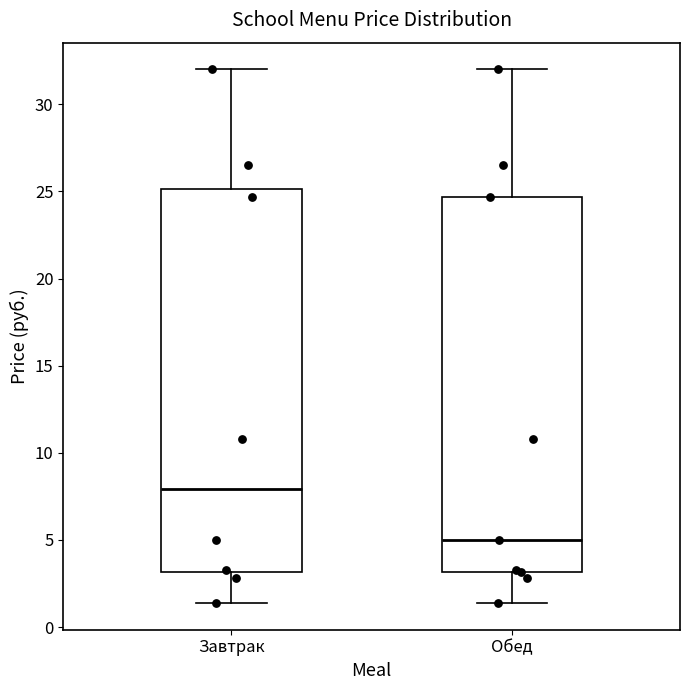

Where does the lower whisker of the box for Обед end on the y-axis? The values are not printed on the chart, so give them approximately, as read against the axis.

1.5